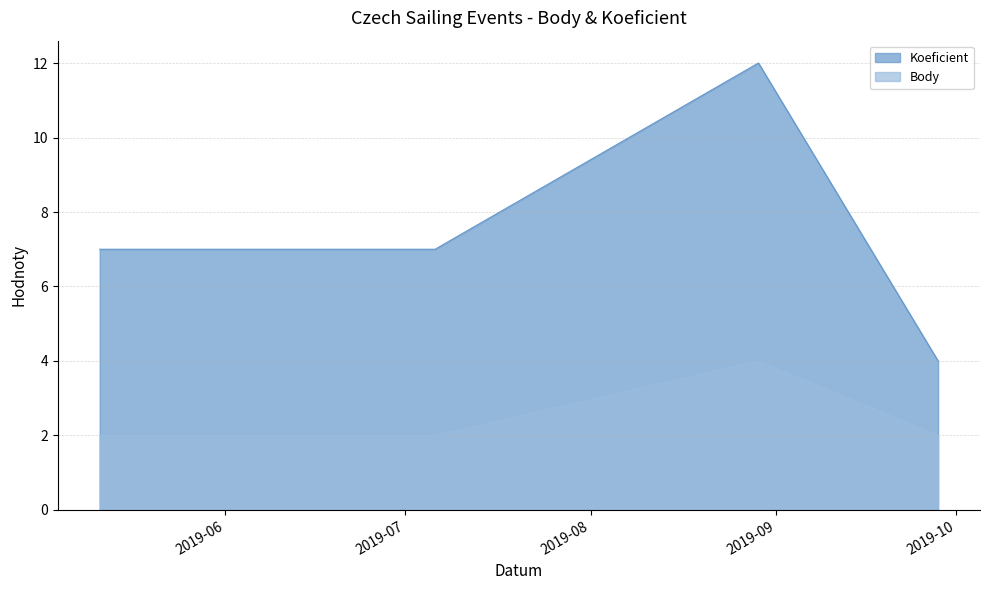

What is the average value of the Koeficient series?

8